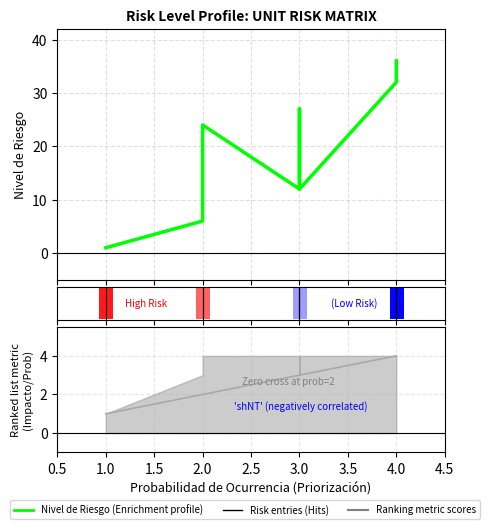

What is the value of the Probabilidad de Ocurrencia bar at the 2nd from the left?

2